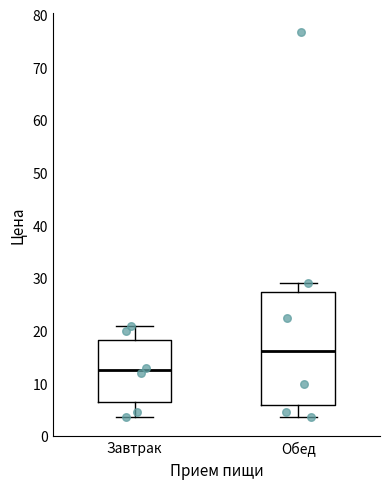

Reading left to right, read every box against the y-axis: the position of its median line, the range the box covers, and the ends of its whiskers. The values are not printed on the chart, so give them approximately, as read against the axis.

Завтрак: median 13, box 6 to 18, whiskers 4 to 21
Обед: median 16, box 6 to 27, whiskers 4 to 29